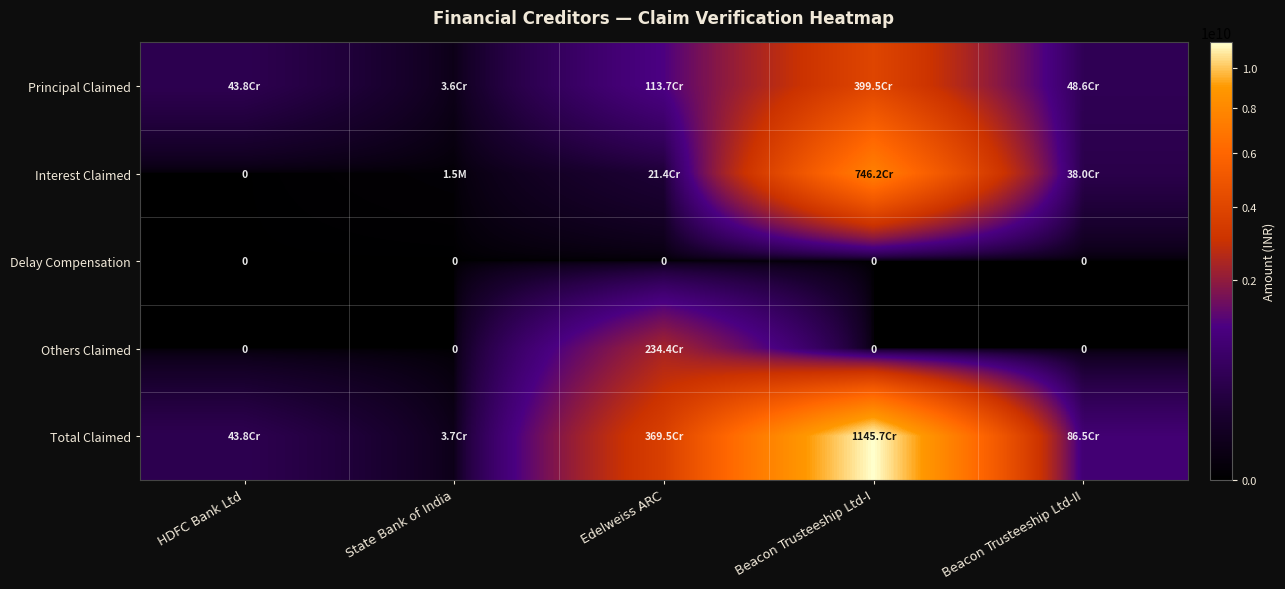

What is the difference between the second highest and minimum values in the Total Claimed series?

3657947987.0